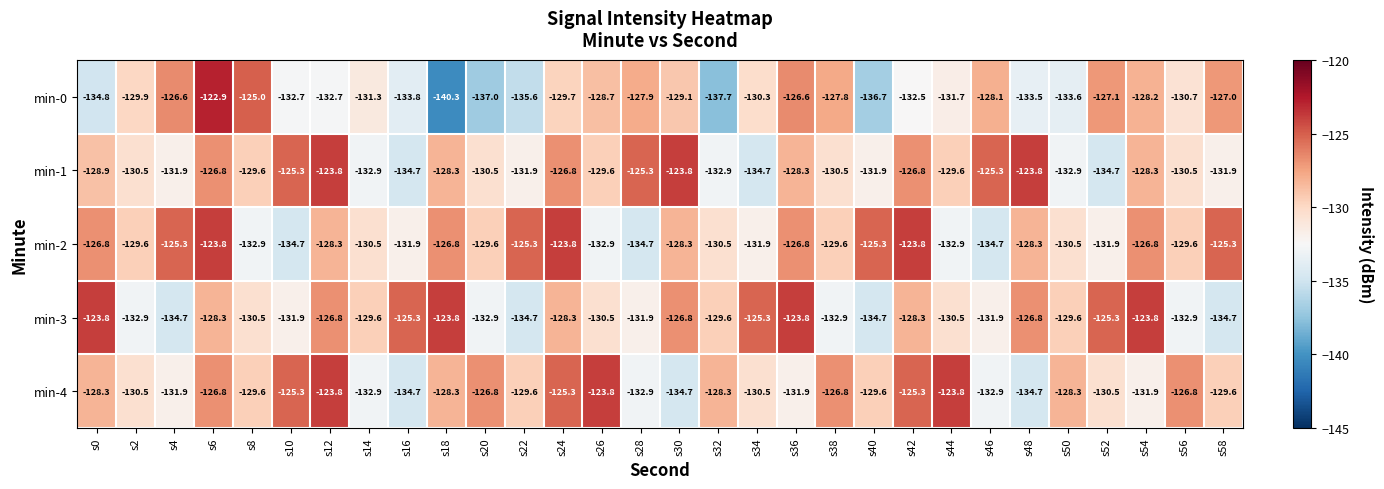

What is the average value of the min-1 series?

-129.4